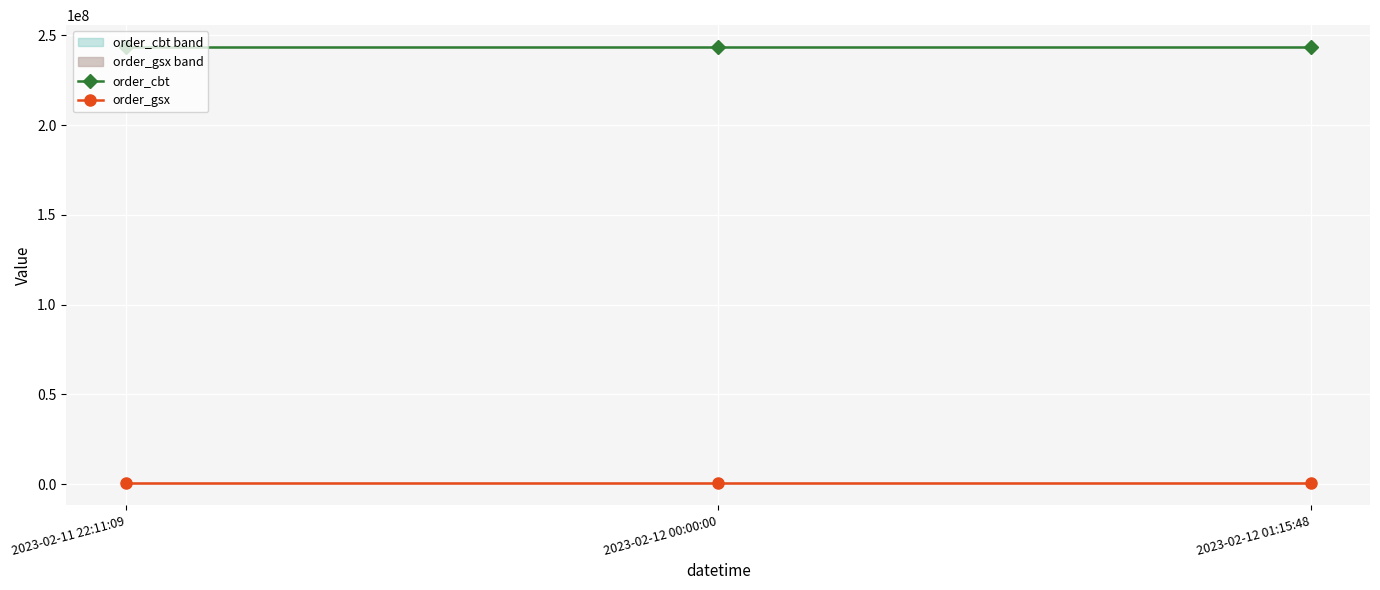

What is the lowest value of the order_cbt series?

243489412